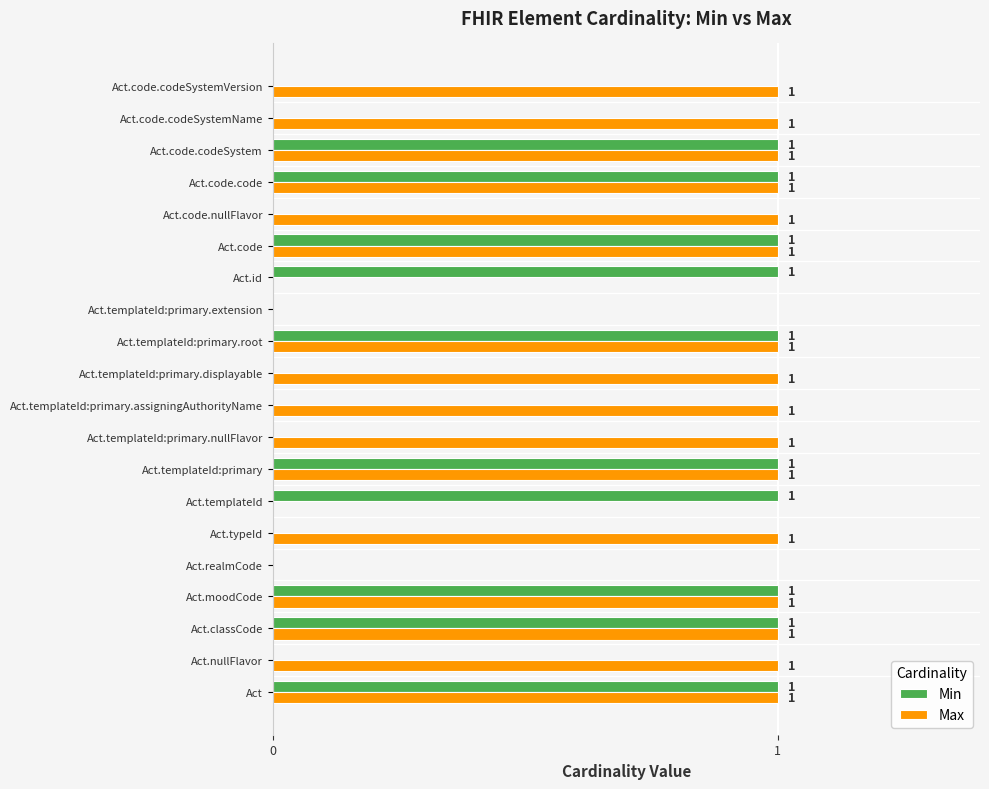

How many positive values does the Max series have?

16